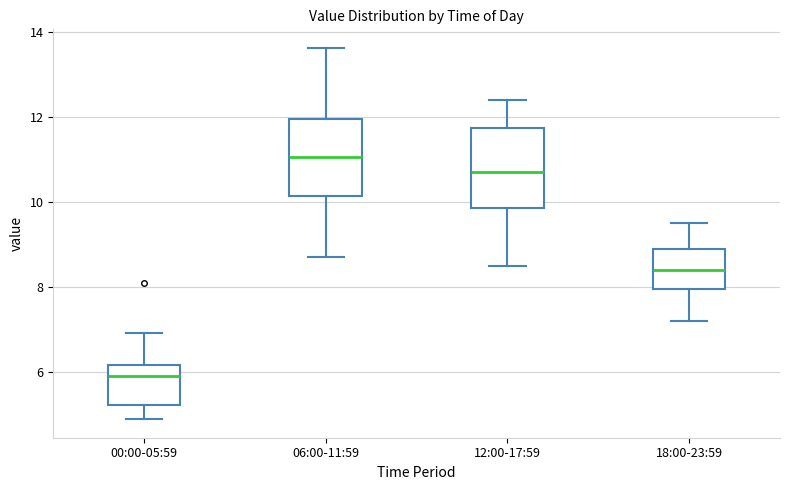

Which box's median line is the highest?

06:00-11:59